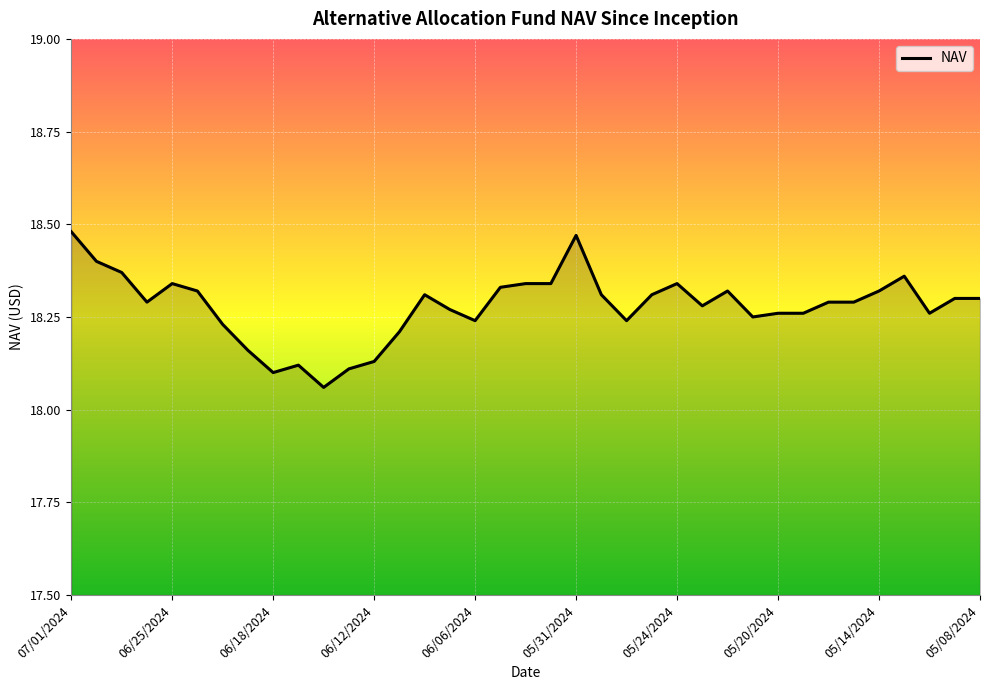

What is the difference between the maximum and minimum values?

0.4